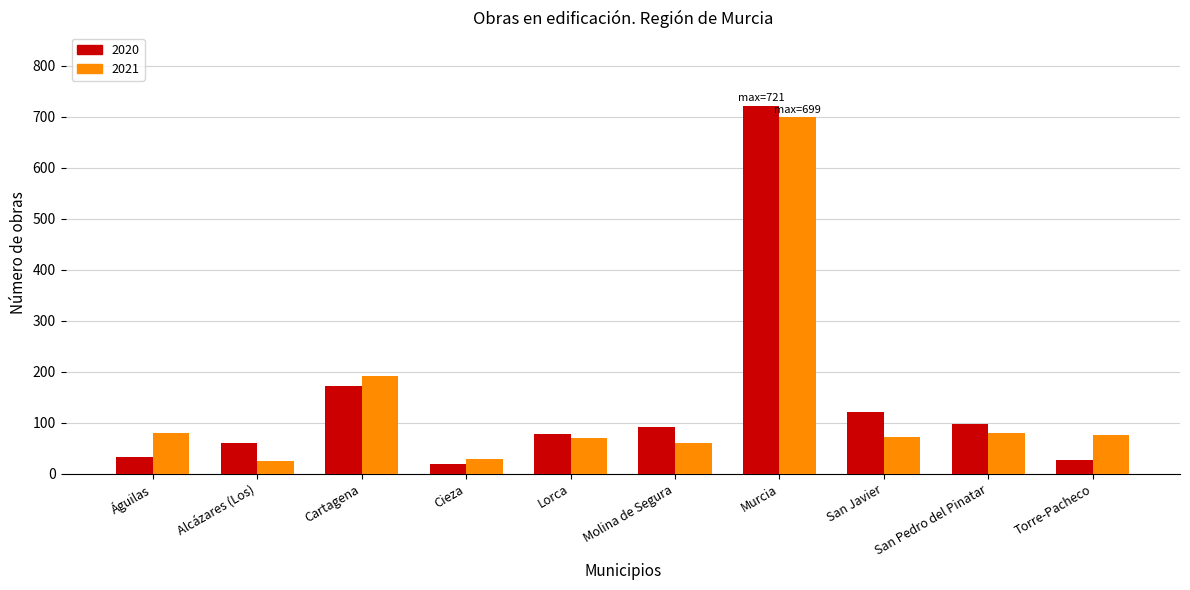

What position from the right is Cieza?

7